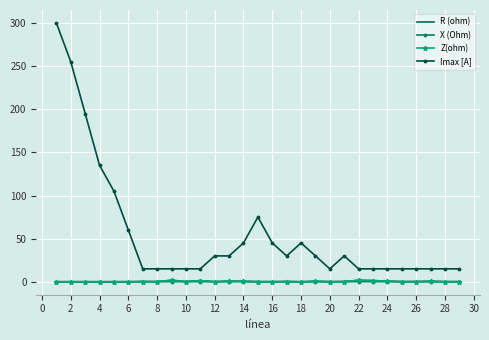

Which series has the largest total across all categories?

Imax [A]